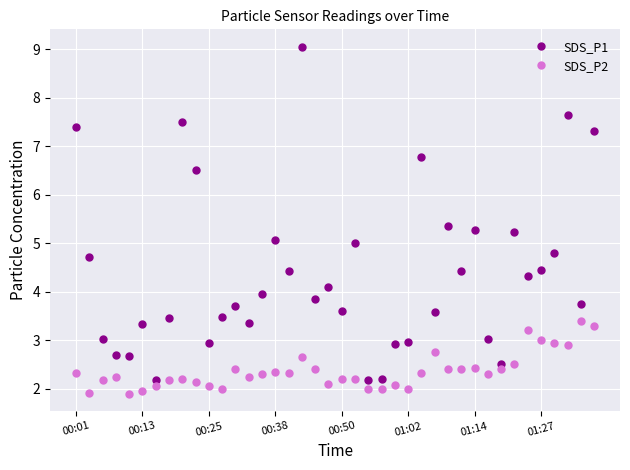

Which series has the largest total across all categories?

SDS_P1